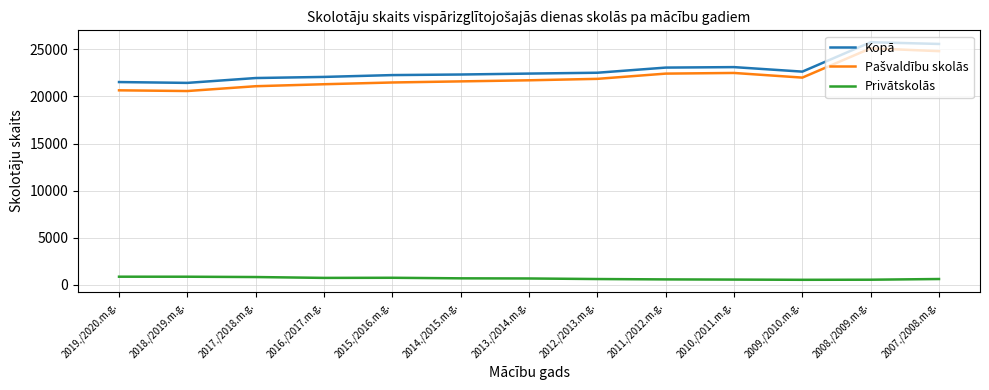

What is the difference between the maximum and minimum values in the Kopā series?

4317